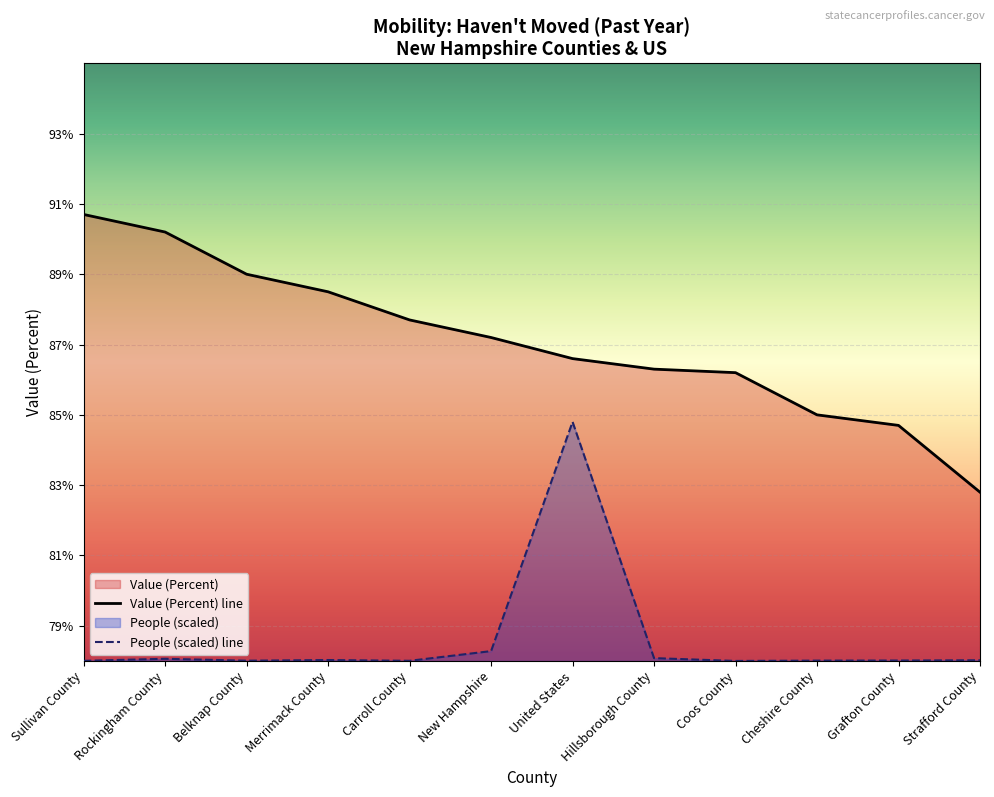

How many categories are shown in the chart?

12